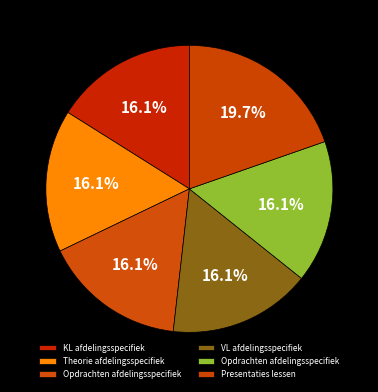

How many slices are in this pie chart?

6